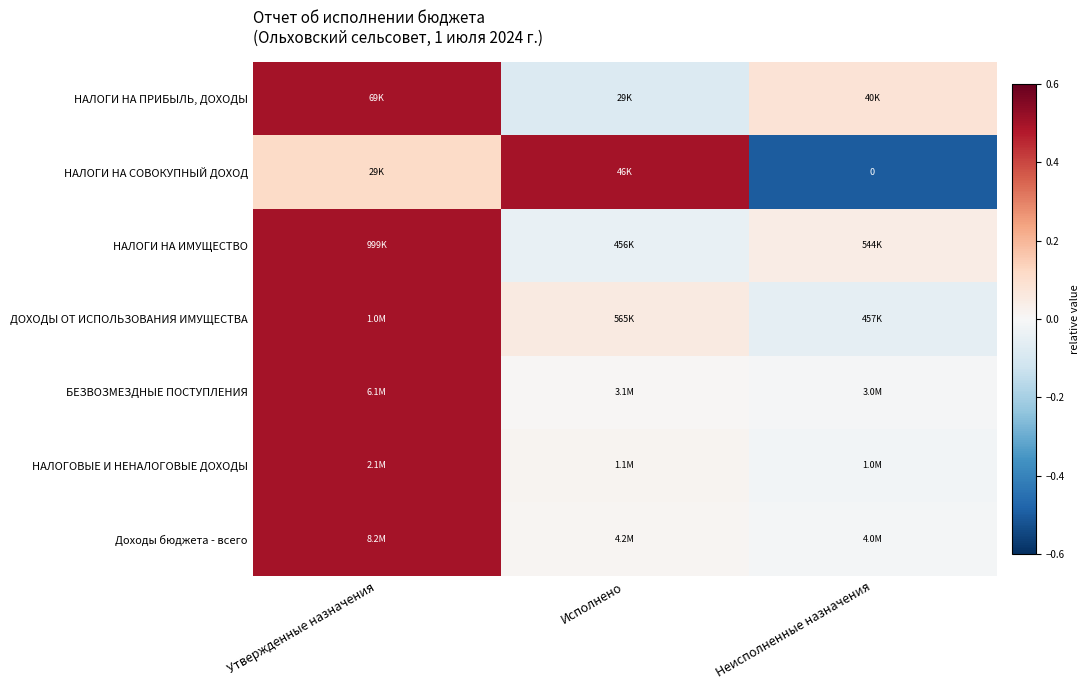

At how many categories does at least one series exceed 0?

3